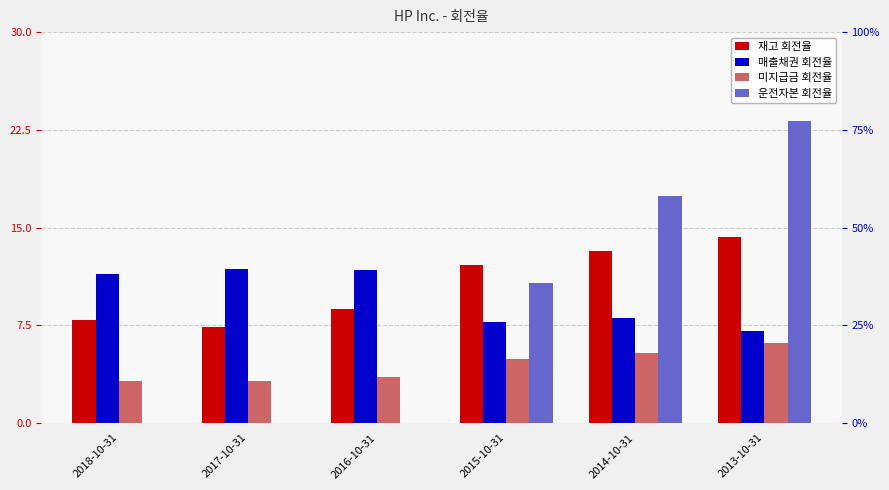

What is the label of the 2nd bar from the left?

2017-10-31